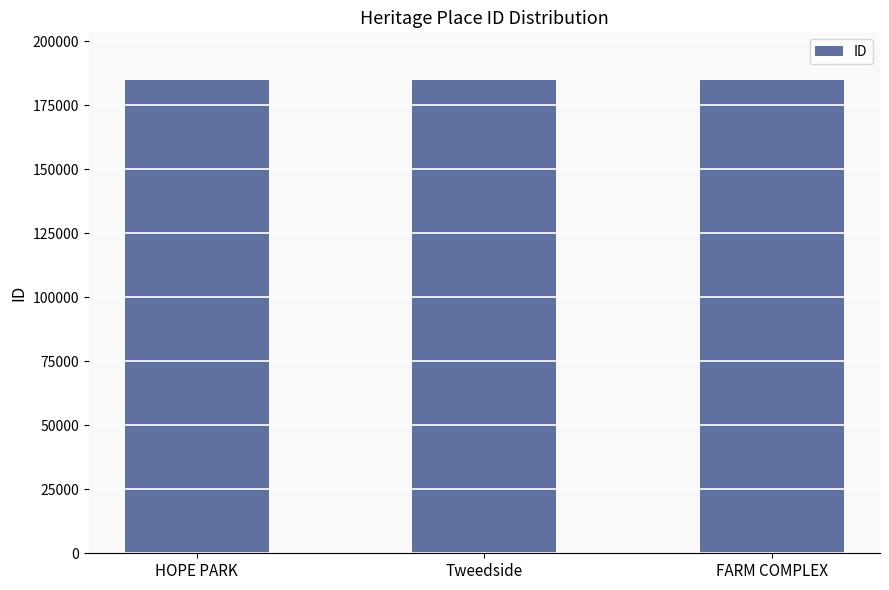

What is the ratio of the value at Tweedside to the value at FARM COMPLEX?

1.0